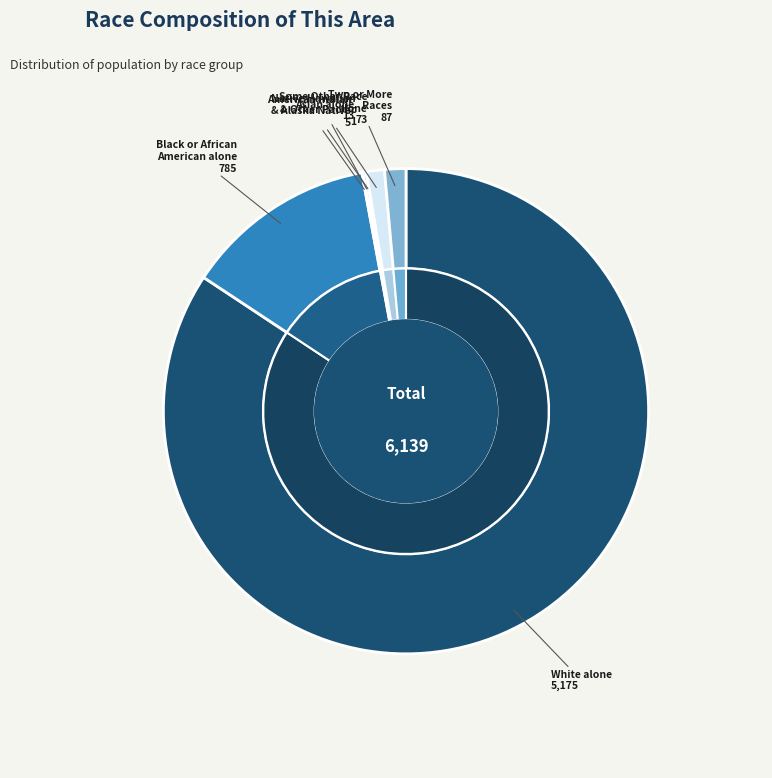

Is it true that Two or More Races is 1% of the pie?

True